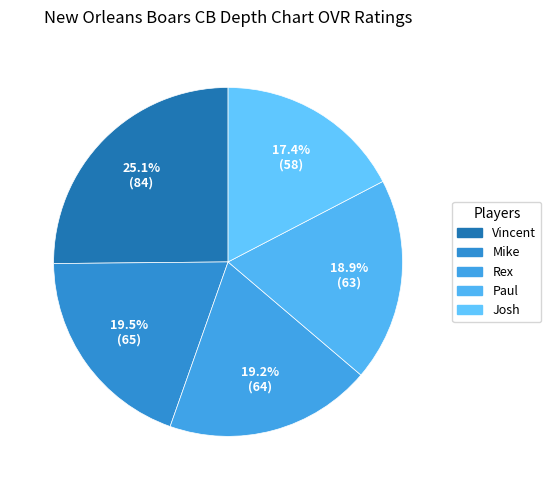

Which has a higher value, Mike or Josh?

Mike